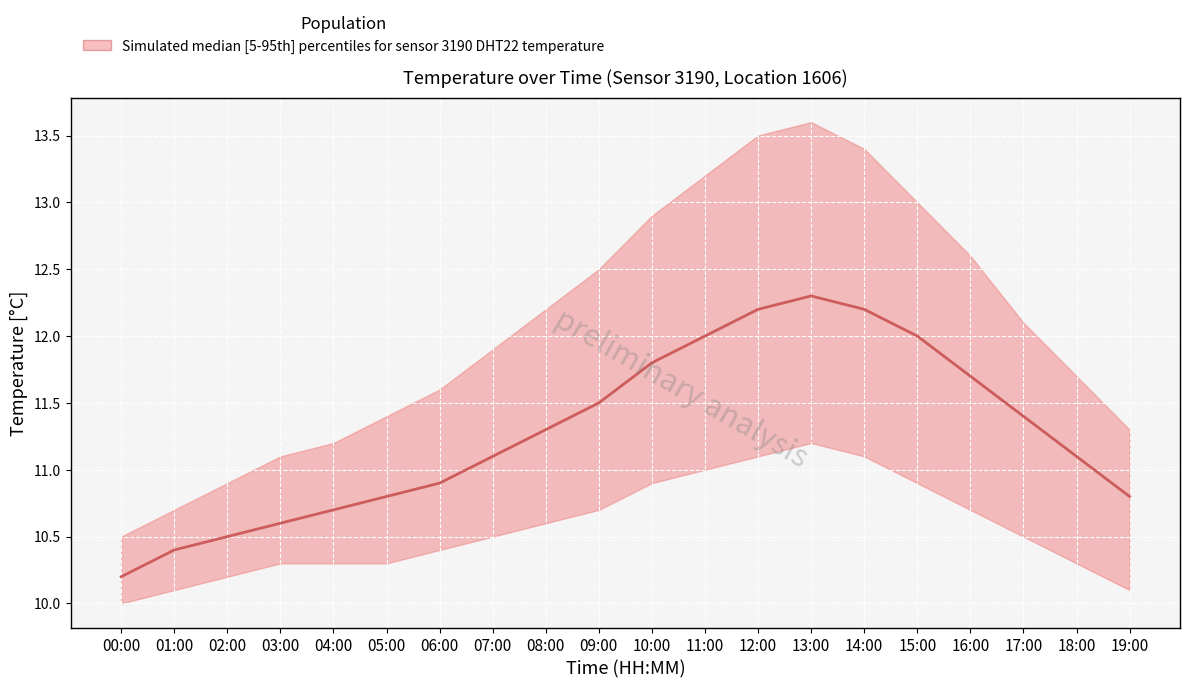

Reading right to left, extract all data points from this chart.

temperature_median: 19:00=10.8	18:00=11.1	17:00=11.4	16:00=11.7	15:00=12.0	14:00=12.2	13:00=12.3	12:00=12.2	11:00=12.0	10:00=11.8	09:00=11.5	08:00=11.3	07:00=11.1	06:00=10.9	05:00=10.8	04:00=10.7	03:00=10.6	02:00=10.5	01:00=10.4	00:00=10.2
temperature_lower: 19:00=10.1	18:00=10.3	17:00=10.5	16:00=10.7	15:00=10.9	14:00=11.1	13:00=11.2	12:00=11.1	11:00=11.0	10:00=10.9	09:00=10.7	08:00=10.6	07:00=10.5	06:00=10.4	05:00=10.3	04:00=10.3	03:00=10.3	02:00=10.2	01:00=10.1	00:00=10.0
temperature_upper: 19:00=11.3	18:00=11.7	17:00=12.1	16:00=12.6	15:00=13.0	14:00=13.4	13:00=13.6	12:00=13.5	11:00=13.2	10:00=12.9	09:00=12.5	08:00=12.2	07:00=11.9	06:00=11.6	05:00=11.4	04:00=11.2	03:00=11.1	02:00=10.9	01:00=10.7	00:00=10.5